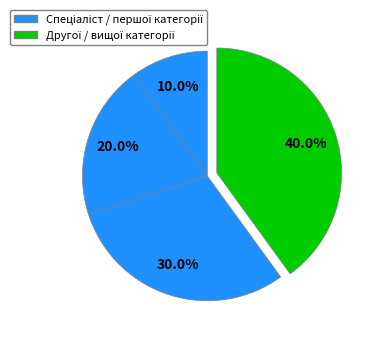

Count the number of slices in the pie.

4